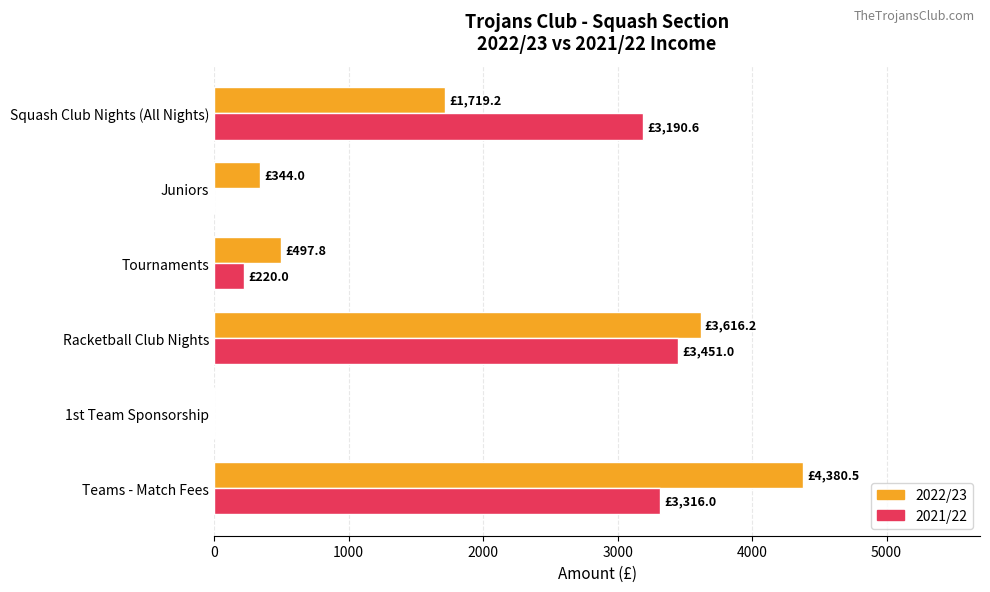

Between Teams - Match Fees and Tournaments, which series saw the biggest shift?

2022/23